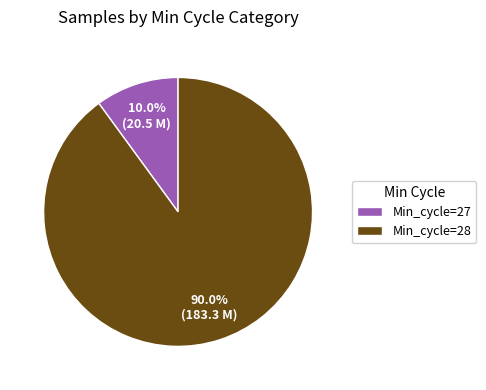

How many slices are in this pie chart?

2